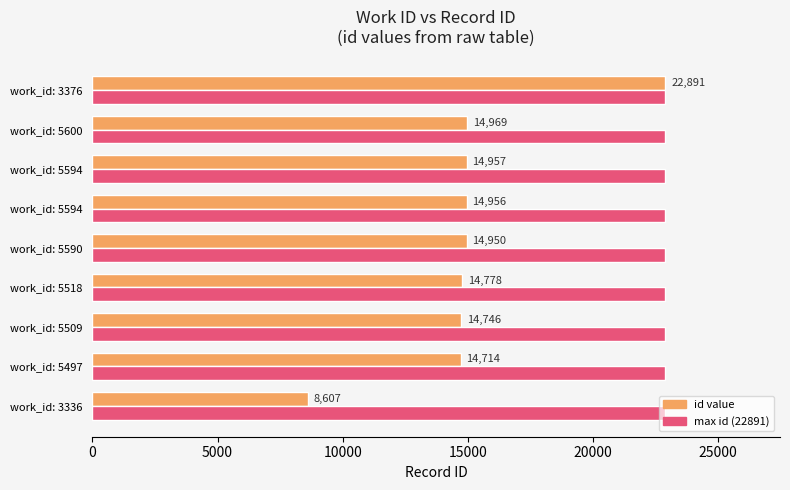

How many categories are shown in the chart?

9